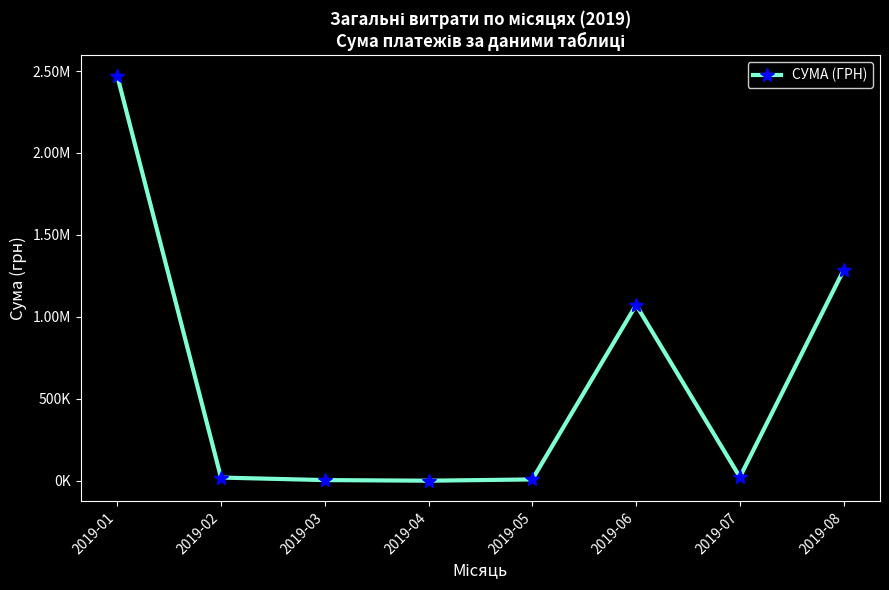

Does the chart have visible grid lines?

No